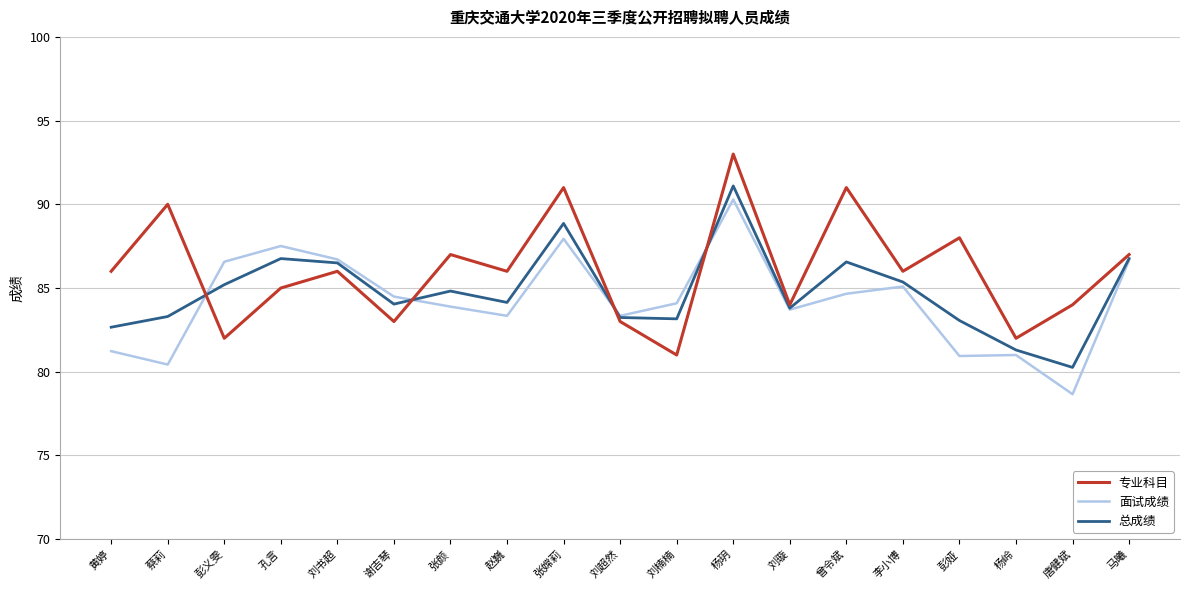

What is the average value of the 专业科目 series?

86.1